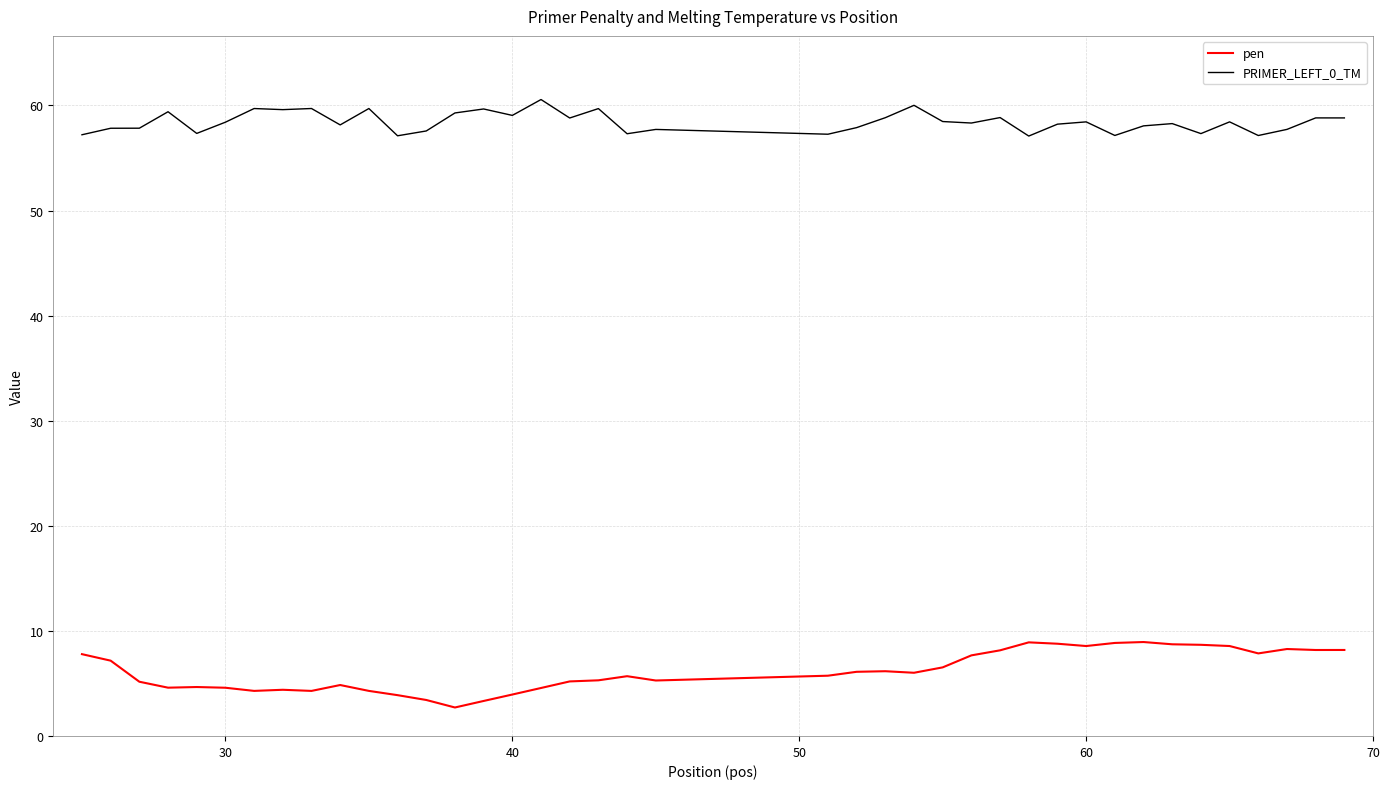

What is the maximum value for PRIMER_LEFT_0_TM?

60.6